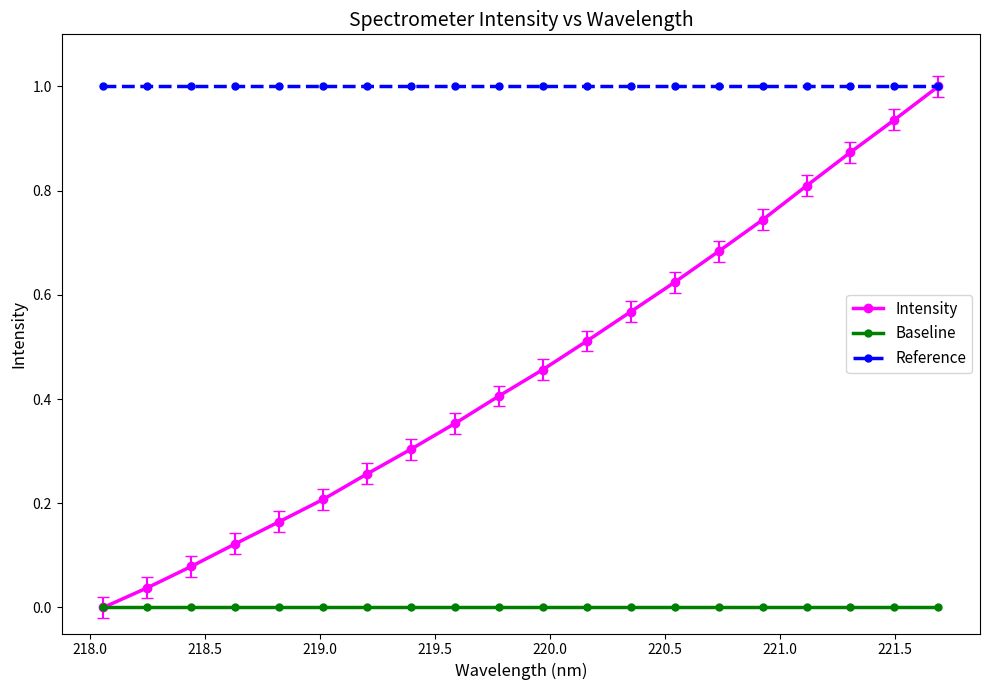

Is this an area chart (filled region under the line)?

No